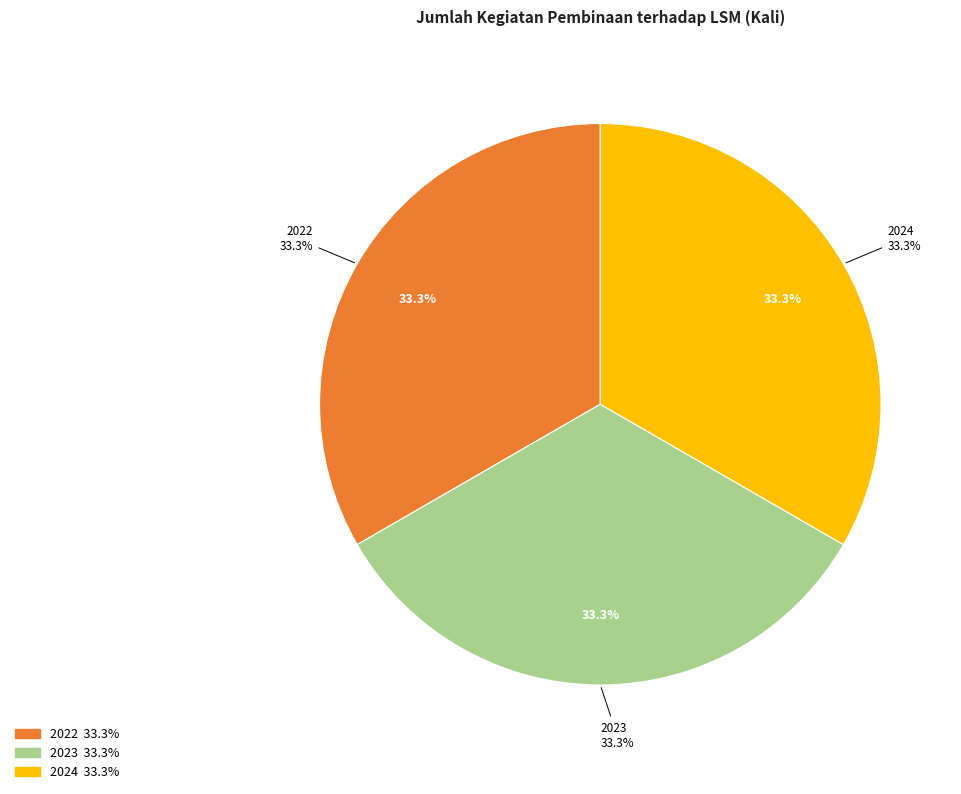

Which category has the biggest portion of the pie?

2022